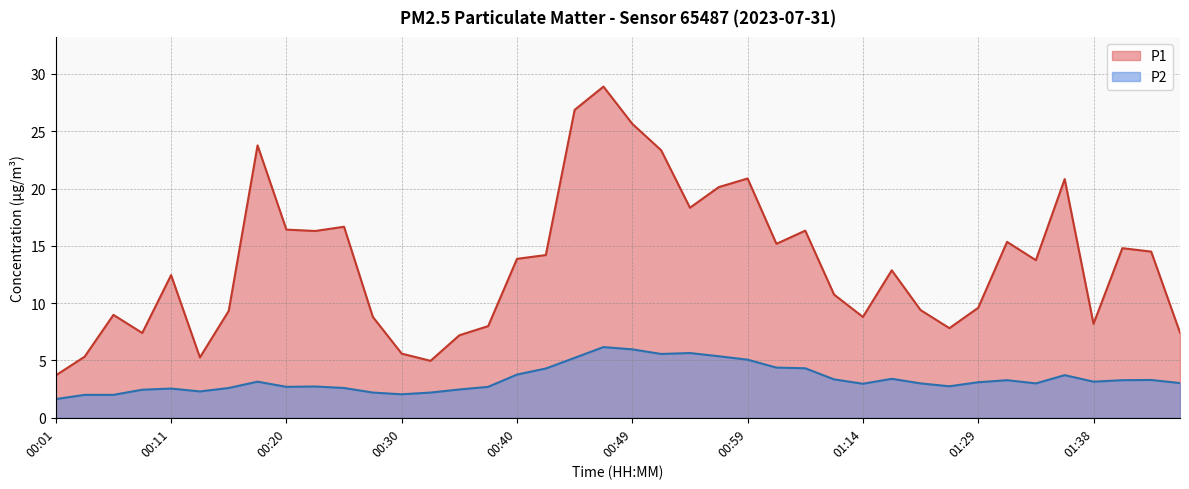

True or false: P1 and P2 intersect in this chart.

False